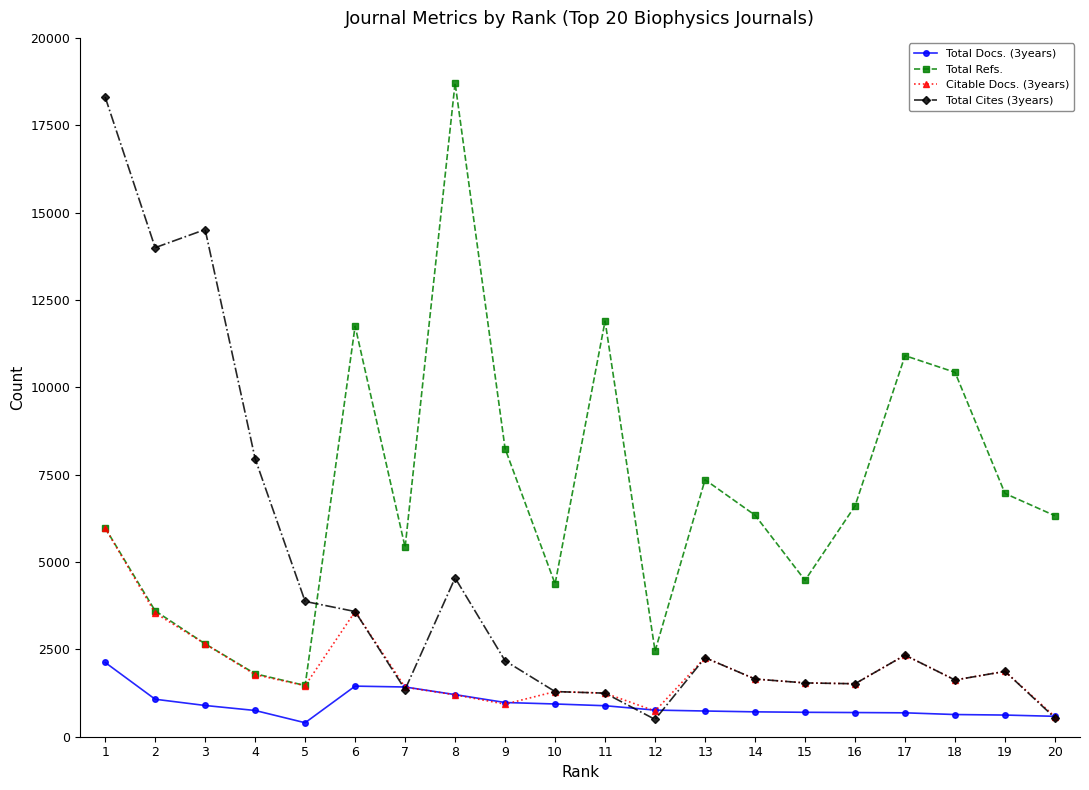

Does the chart have visible grid lines?

No